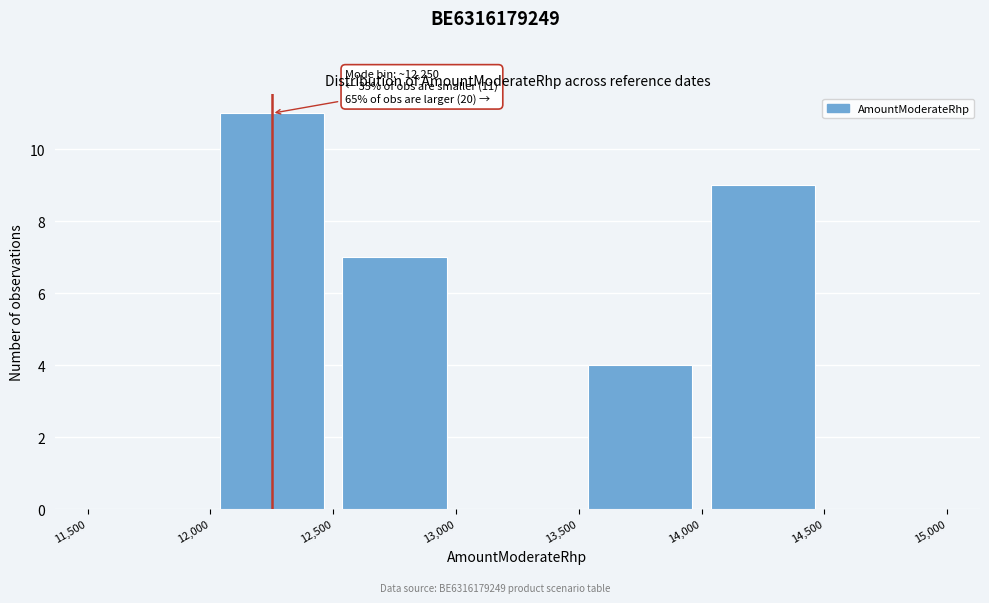

Which range on the x-axis has the tallest bar?

12,000 to 12,500